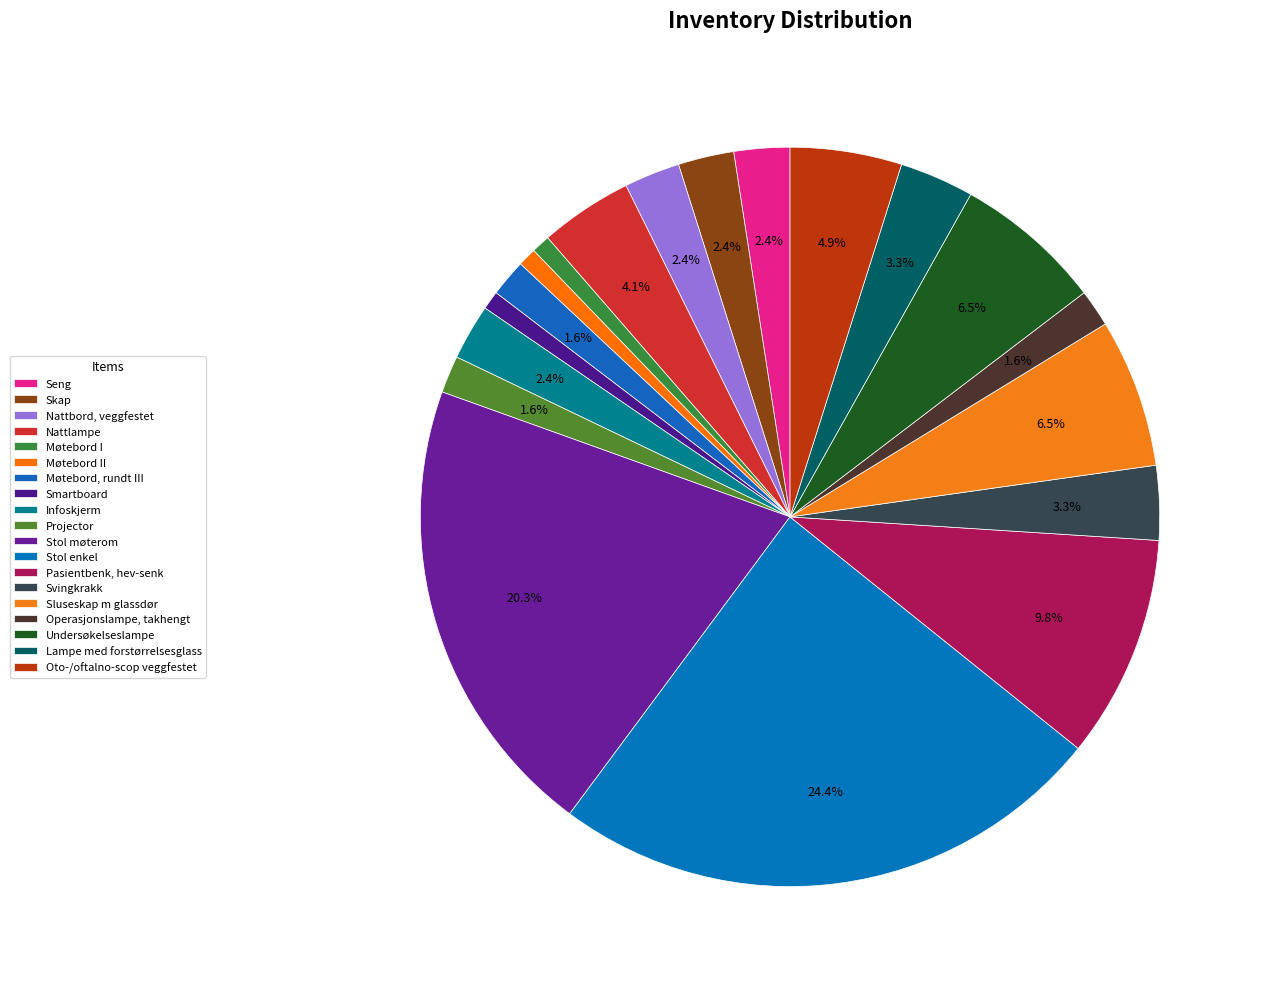

To the nearest percent, what is the difference between the largest and smallest slice percentages?

24%